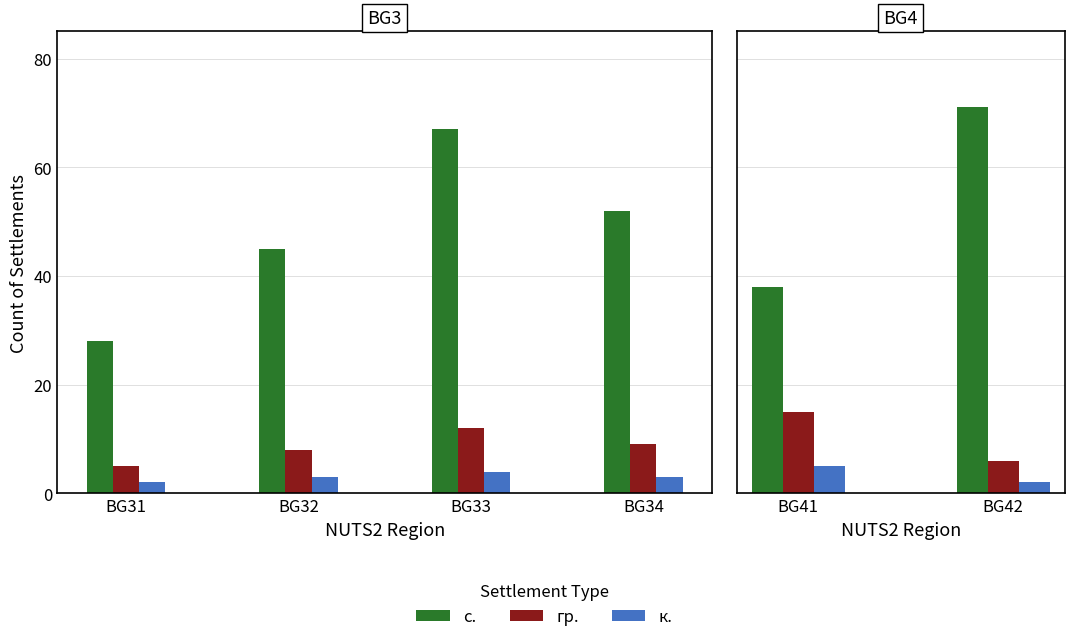

Between BG41 and BG42, which series saw the biggest shift?

с.